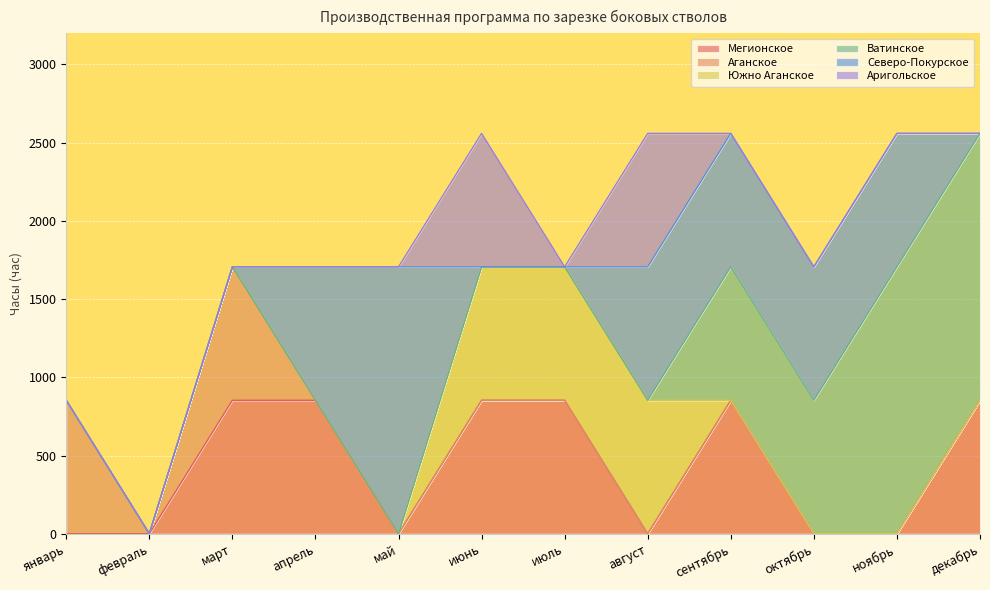

Reading left to right, what are all the values shown in this chart?

Мегионское: январь=0	февраль=0	март=853	апрель=853	май=0	июнь=853	июль=853	август=0	сентябрь=853	октябрь=0	ноябрь=0	декабрь=853
Аганское: январь=853	февраль=0	март=853	апрель=0	май=0	июнь=0	июль=0	август=0	сентябрь=0	октябрь=0	ноябрь=0	декабрь=0
Южно Аганское: январь=0	февраль=0	март=0	апрель=0	май=0	июнь=853	июль=853	август=853	сентябрь=0	октябрь=0	ноябрь=0	декабрь=0
Ватинское: январь=0	февраль=0	март=0	апрель=0	май=0	июнь=0	июль=0	август=0	сентябрь=853	октябрь=853	ноябрь=1706	декабрь=1706
Северо-Покурское: январь=0	февраль=0	март=0	апрель=853	май=1706	июнь=0	июль=0	август=853	сентябрь=853	октябрь=853	ноябрь=853	декабрь=0
Аригольское: январь=0	февраль=0	март=0	апрель=0	май=0	июнь=853	июль=0	август=853	сентябрь=0	октябрь=0	ноябрь=0	декабрь=0